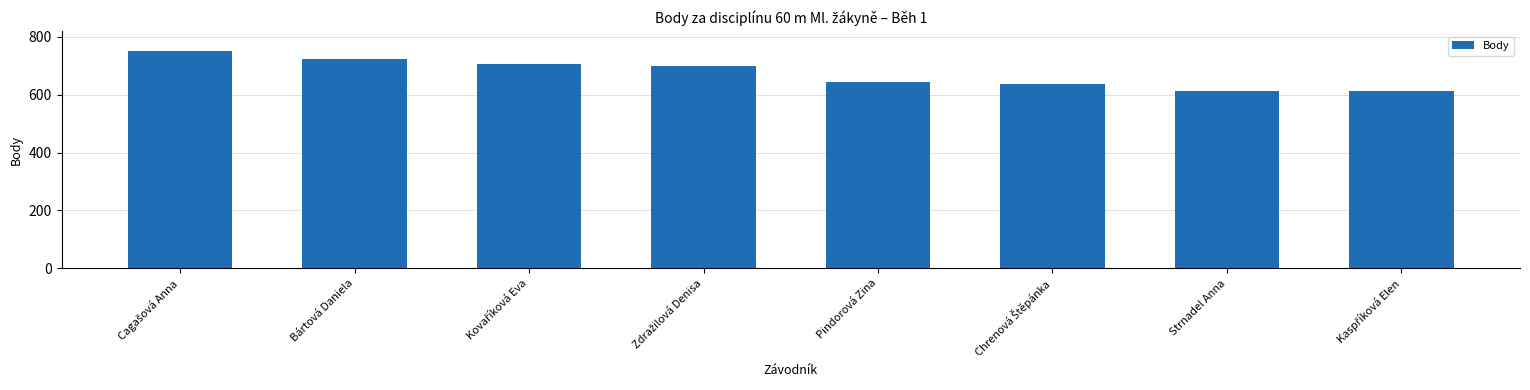

How many bars are there in total?

8